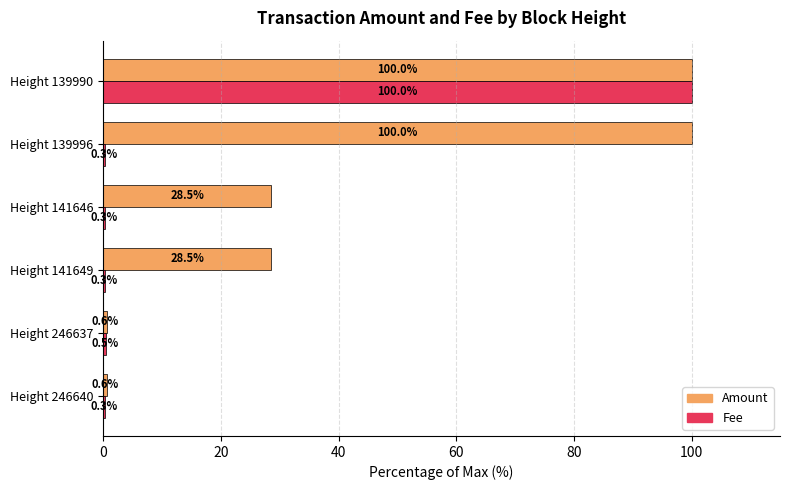

What is the highest value of the Fee series?

100.0